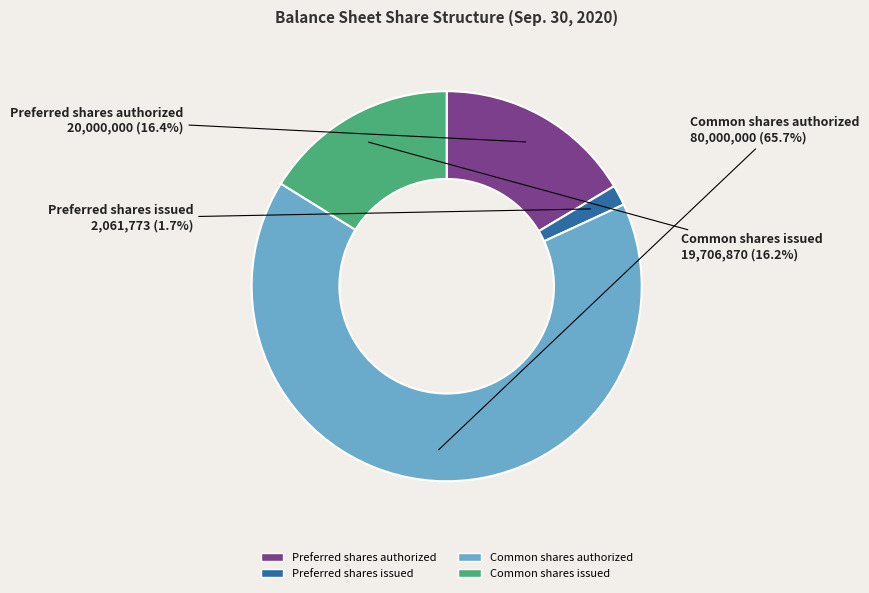

To the nearest percent, what percentage of the pie is Common shares authorized?

66%